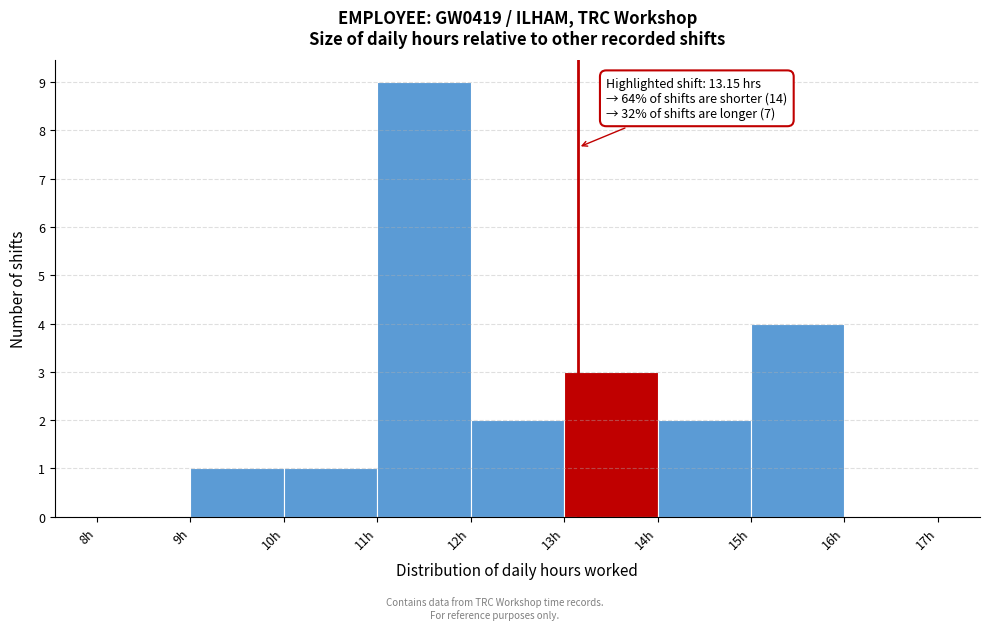

Which range on the x-axis has the tallest bar?

11 to 12